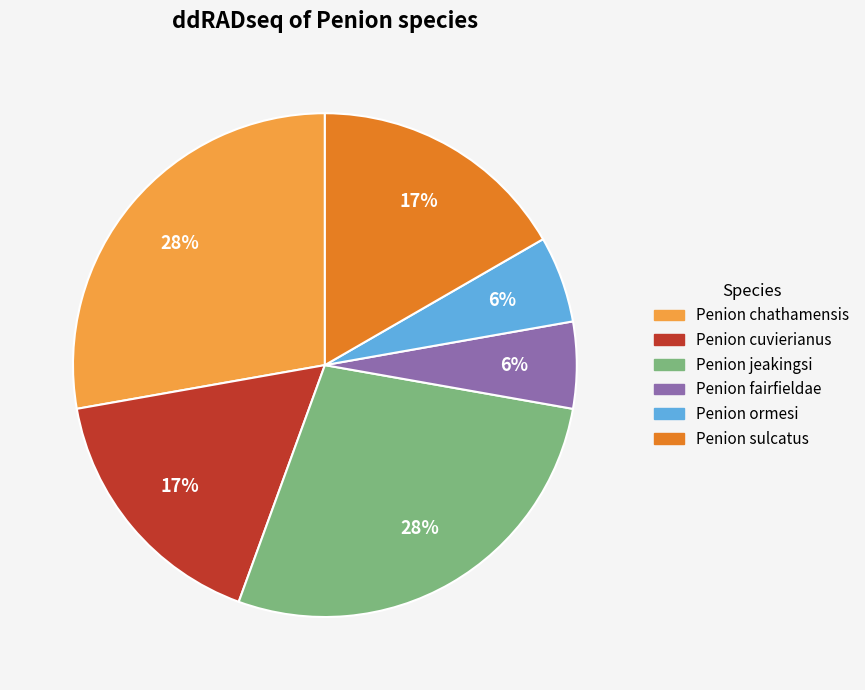

What percentage is the Penion sulcatus slice, to the nearest percent?

17%